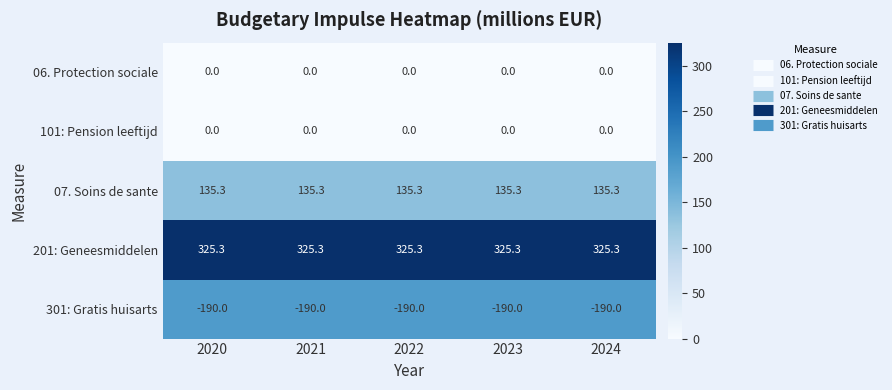

At which label is 301: Gratis huisarts closest to -190?

2020